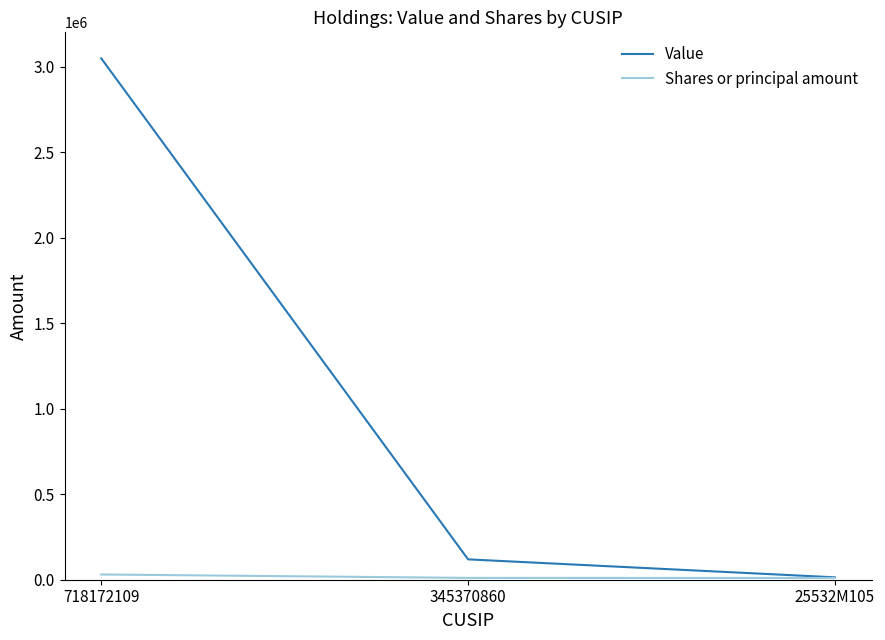

Which series changed the most between 718172109 and 345370860?

Value